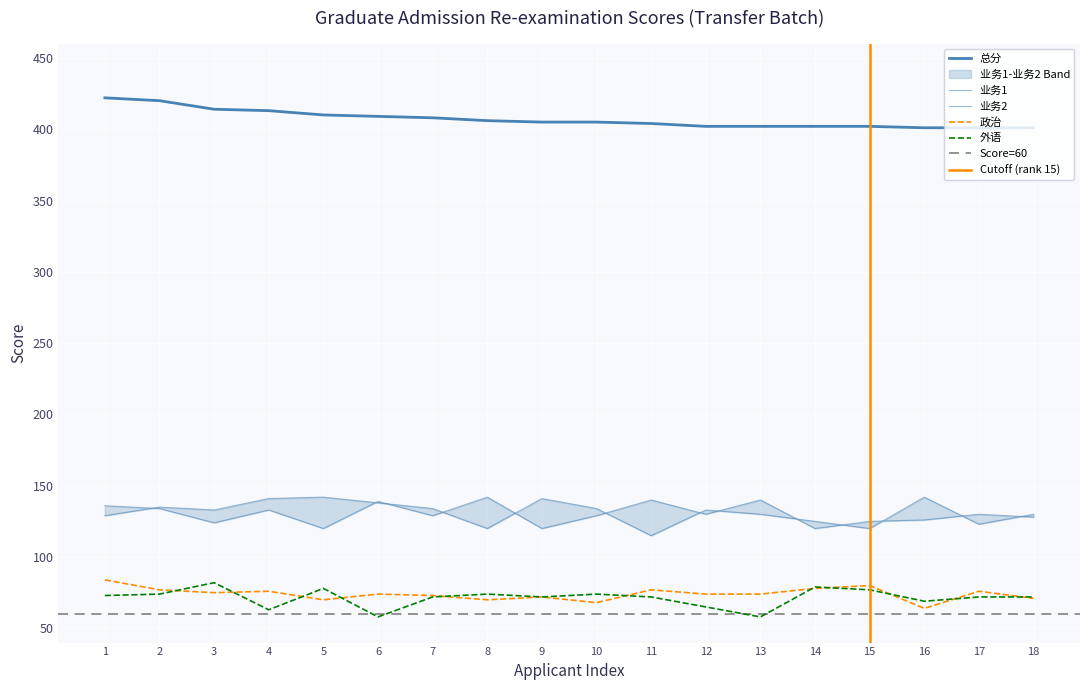

What are all the series names shown in the legend?

政治, 外语, 业务1, 业务2, 总分